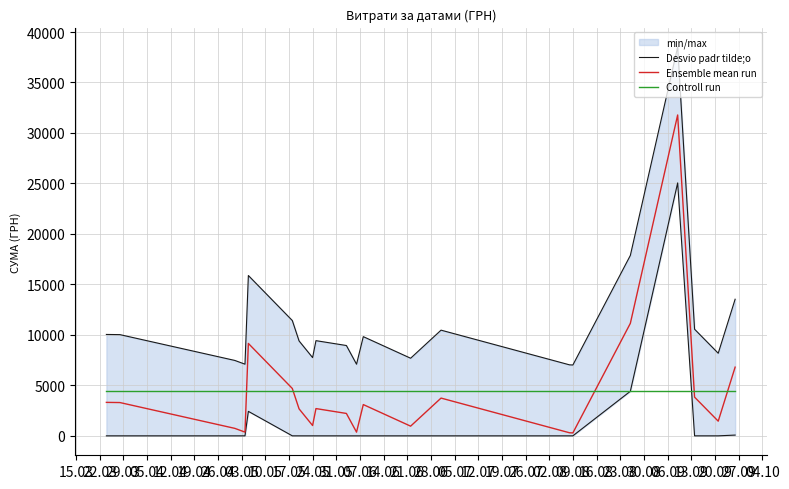

Is the value of Controll run at 03.05 greater than the value of Desvio padr tilde;o at 14.06?

No